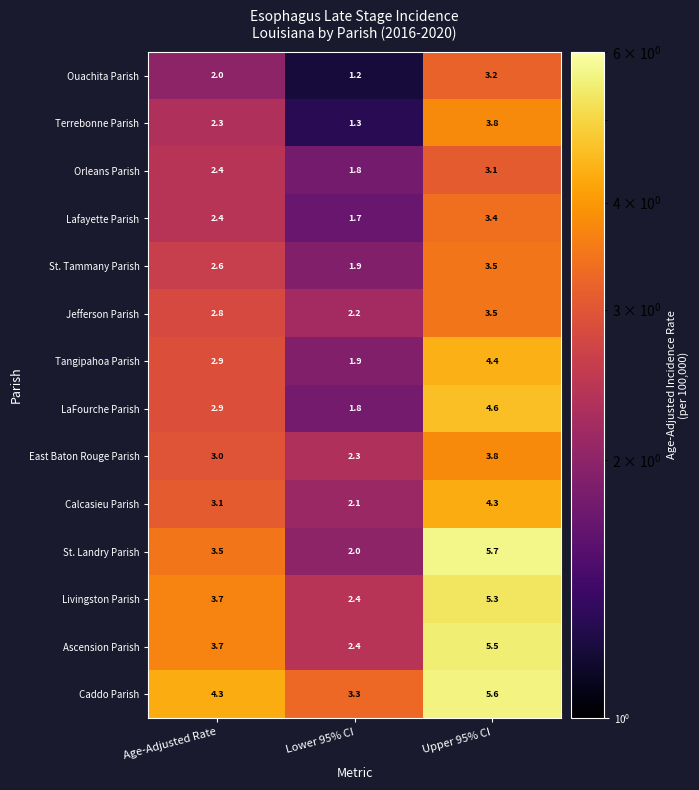

At how many categories does at least one series exceed 3?

3